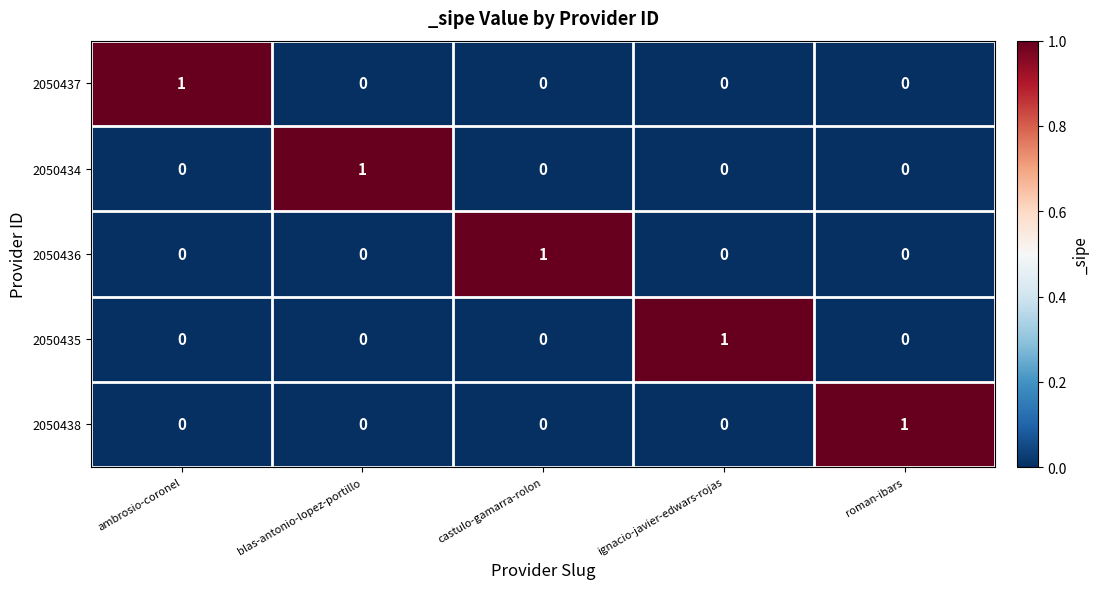

Count the 2050434 values in the range 0 to 1.

5